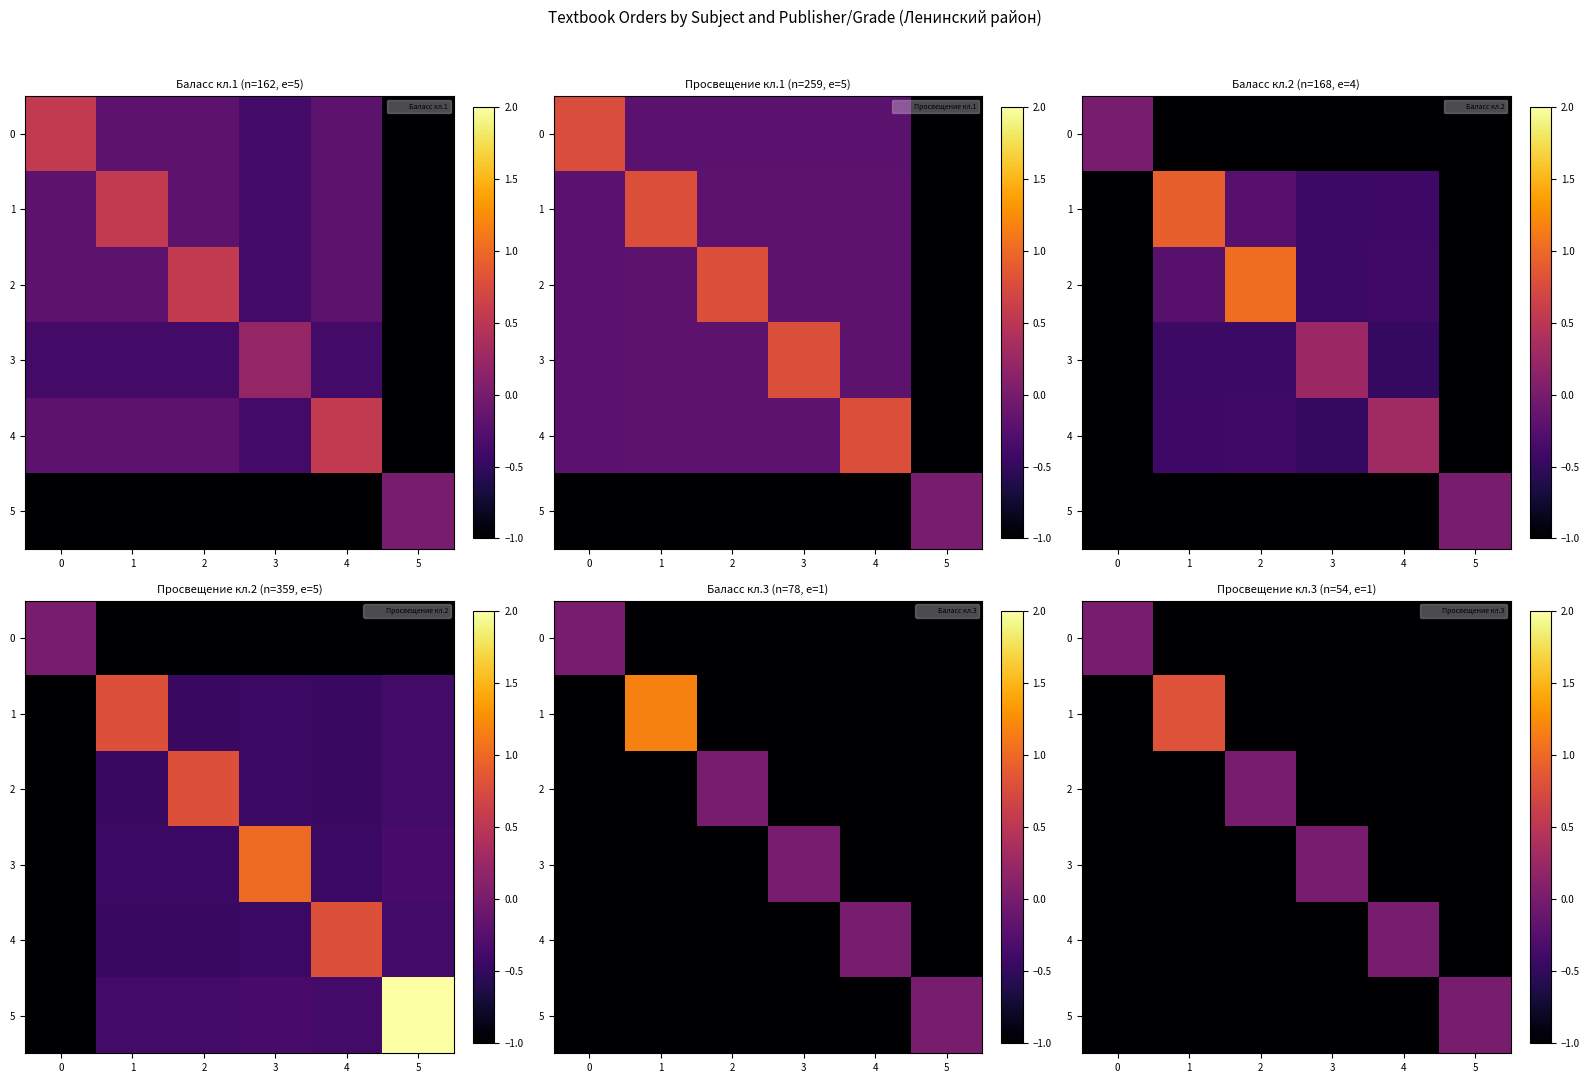

What is the difference between the maximum and minimum values in the 1 series?

1.8